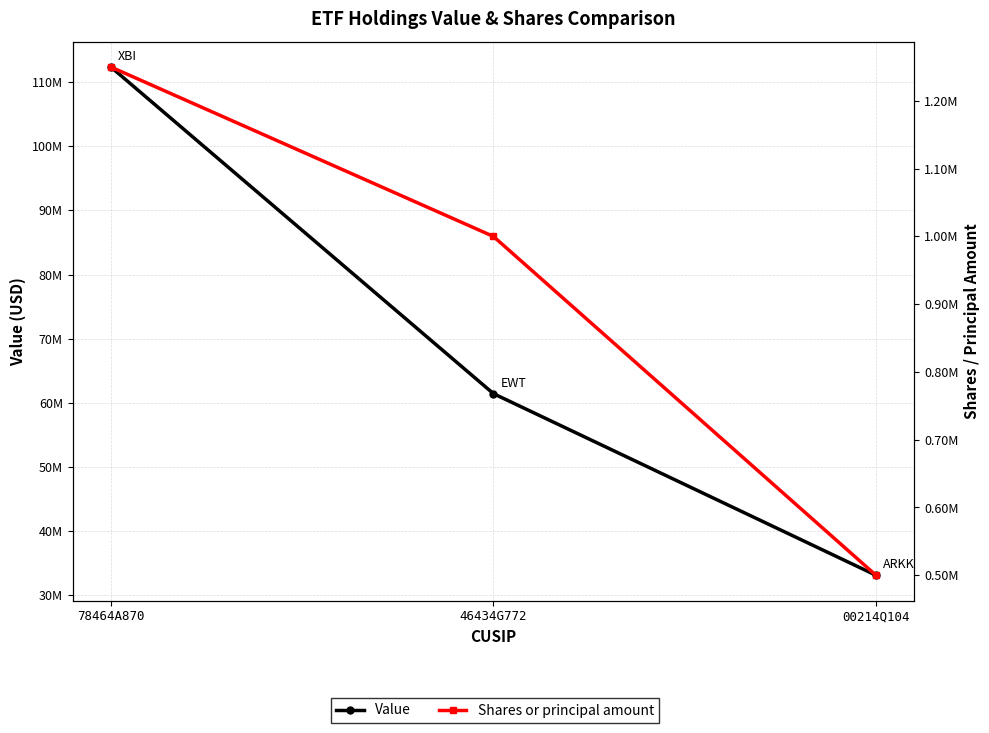

Which label corresponds to the largest value in the chart?

78464A870